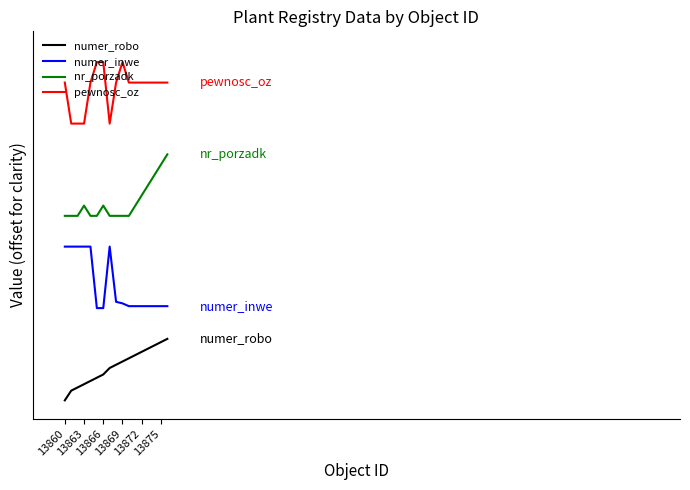

Does the chart have visible grid lines?

No